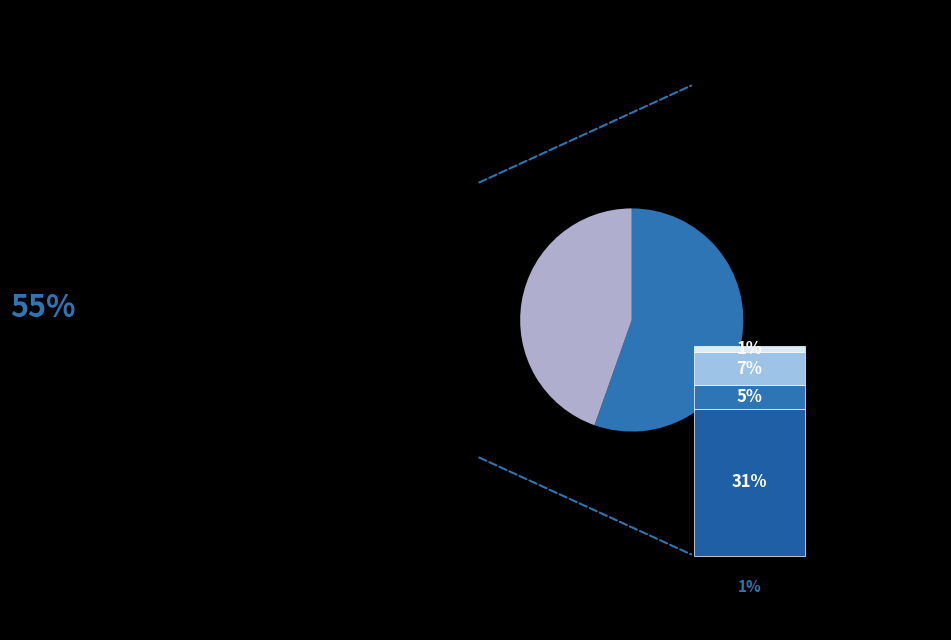

Which slice is the largest?

35-39 years